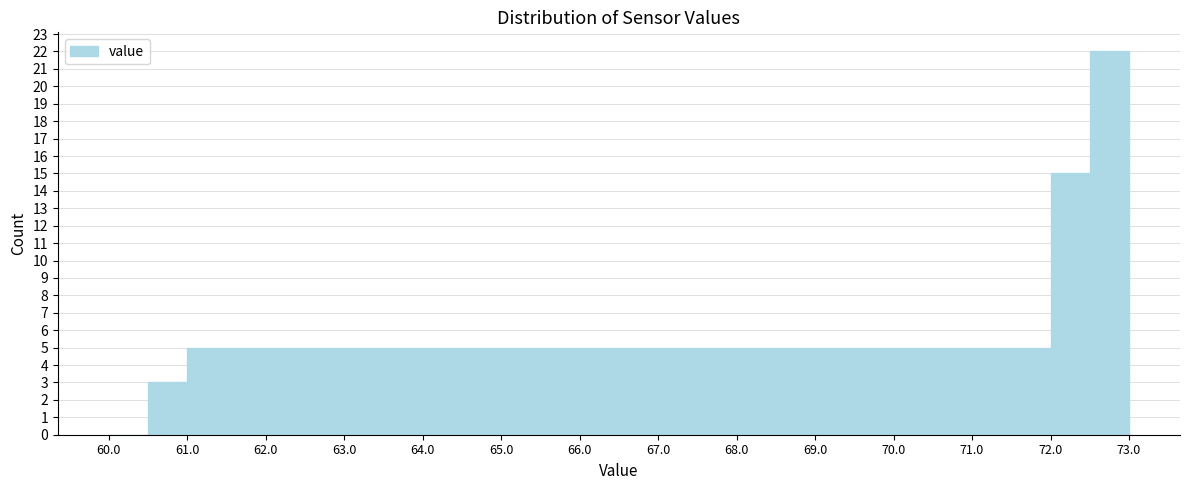

Reading left to right, list every bar in this chart as the range it spans on the x-axis followed by its height. The values are not printed on the chart, so give them approximately, as read against the axis.

60.0 to 60.5: 0
60.5 to 61.0: 3
61.0 to 61.5: 5
61.5 to 62.0: 5
62.0 to 62.5: 5
62.5 to 63.0: 5
63.0 to 63.5: 5
63.5 to 64.0: 5
64.0 to 64.5: 5
64.5 to 65.0: 5
65.0 to 65.5: 5
65.5 to 66.0: 5
66.0 to 66.5: 5
66.5 to 67.0: 5
67.0 to 67.5: 5
67.5 to 68.0: 5
68.0 to 68.5: 5
68.5 to 69.0: 5
69.0 to 69.5: 5
69.5 to 70.0: 5
70.0 to 70.5: 5
70.5 to 71.0: 5
71.0 to 71.5: 5
71.5 to 72.0: 5
72.0 to 72.5: 15
72.5 to 73.0: 22